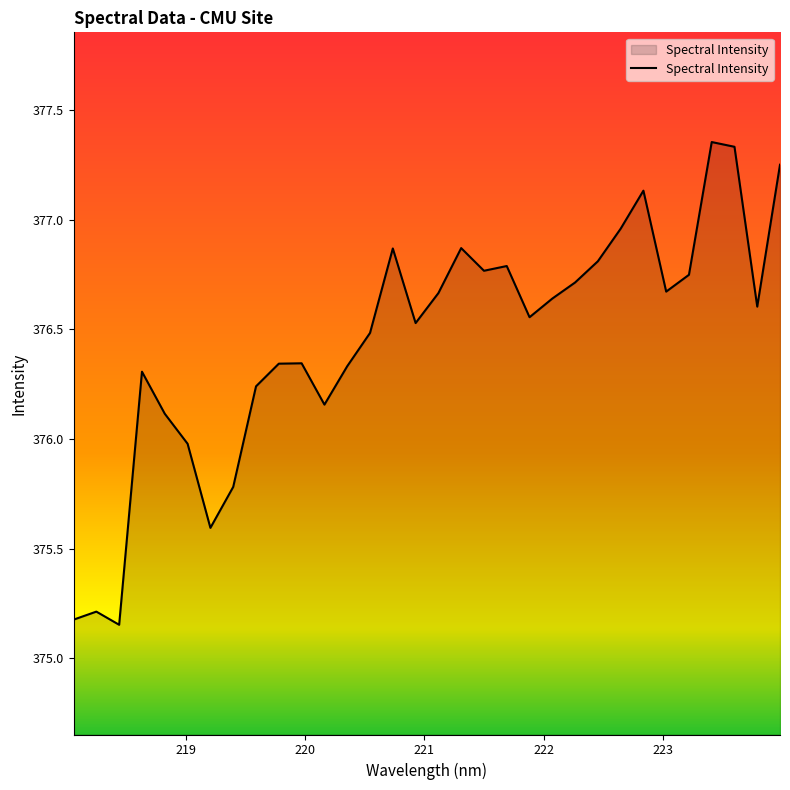

What is the difference between the maximum and minimum values?

2.2